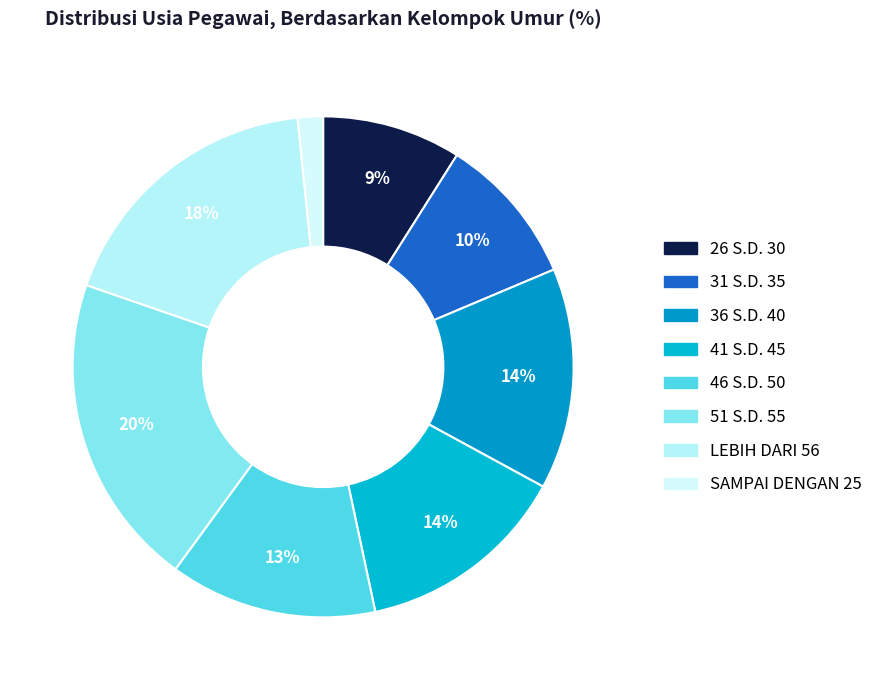

Which has a higher value, LEBIH DARI 56 or SAMPAI DENGAN 25?

LEBIH DARI 56